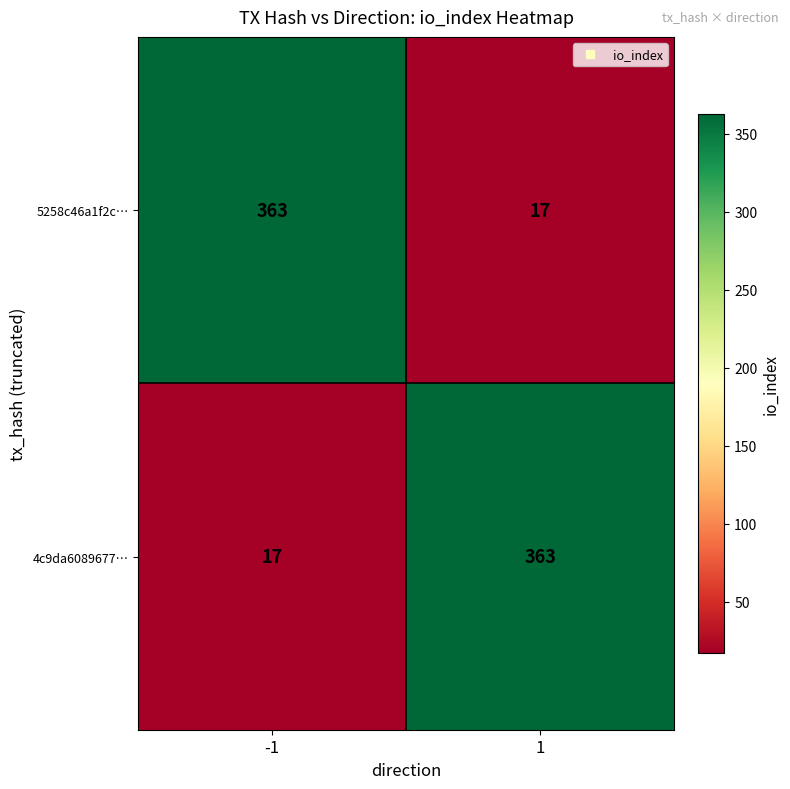

At how many categories does at least one series exceed 344?

2